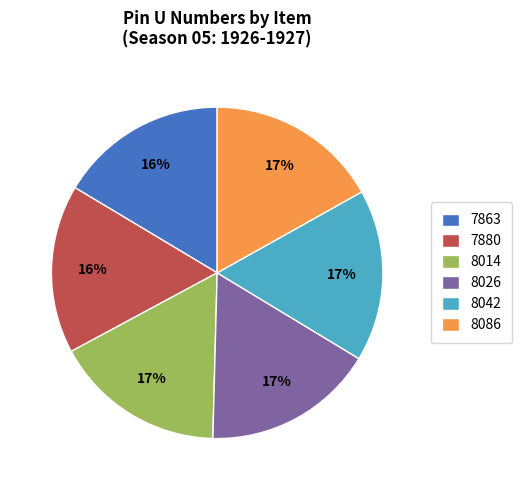

Is it true that 7863 is 26% of the pie?

False